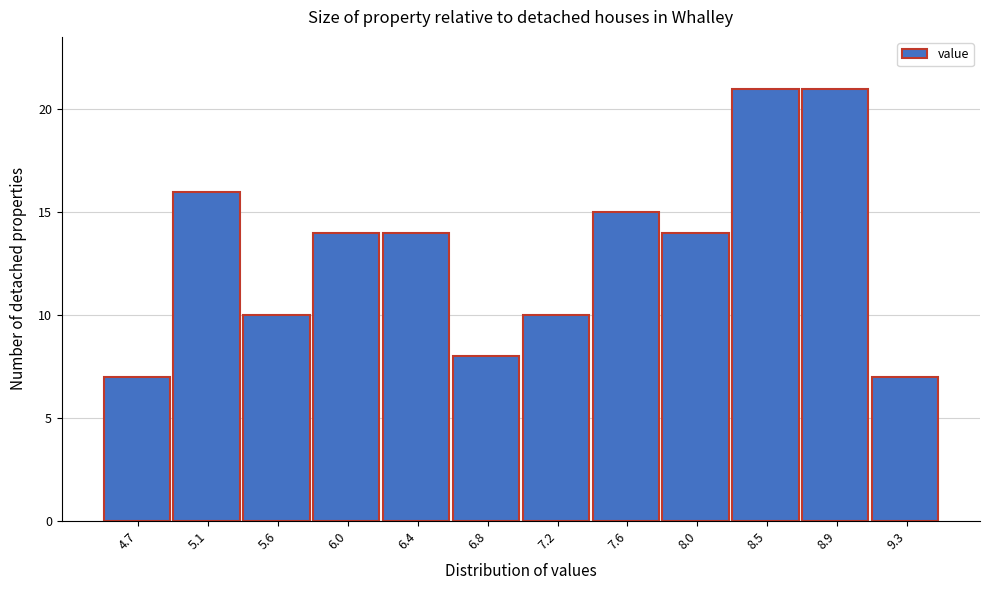

Reading left to right, what are all the values shown in this chart?

4.7=7	5.1=16	5.6=10	6.0=14	6.4=14	6.8=8	7.2=10	7.6=15	8.0=14	8.5=21	8.9=21	9.3=7